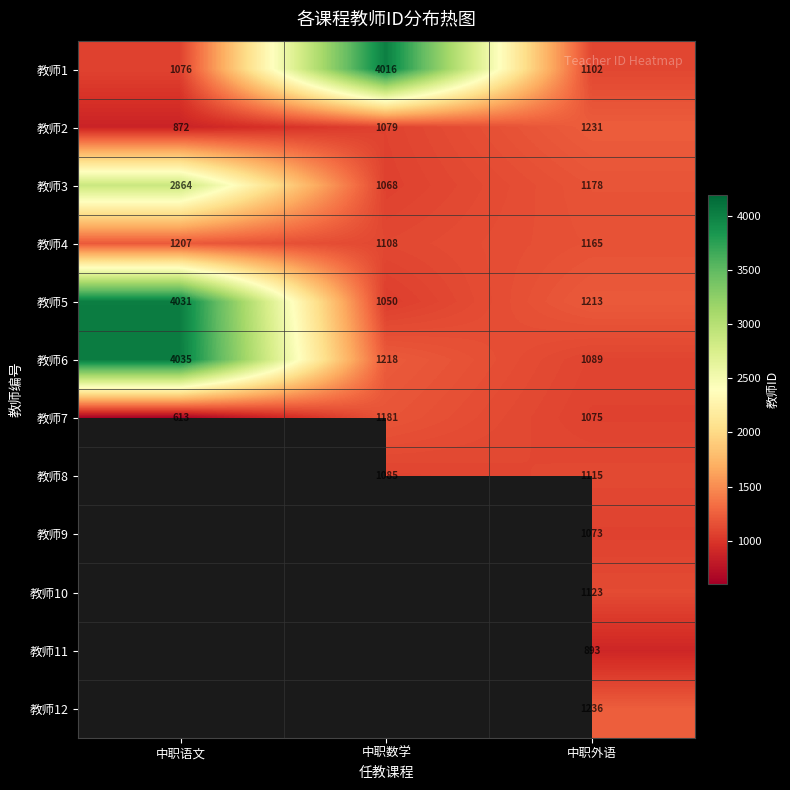

What is the maximum value shown in the chart?

4035.0